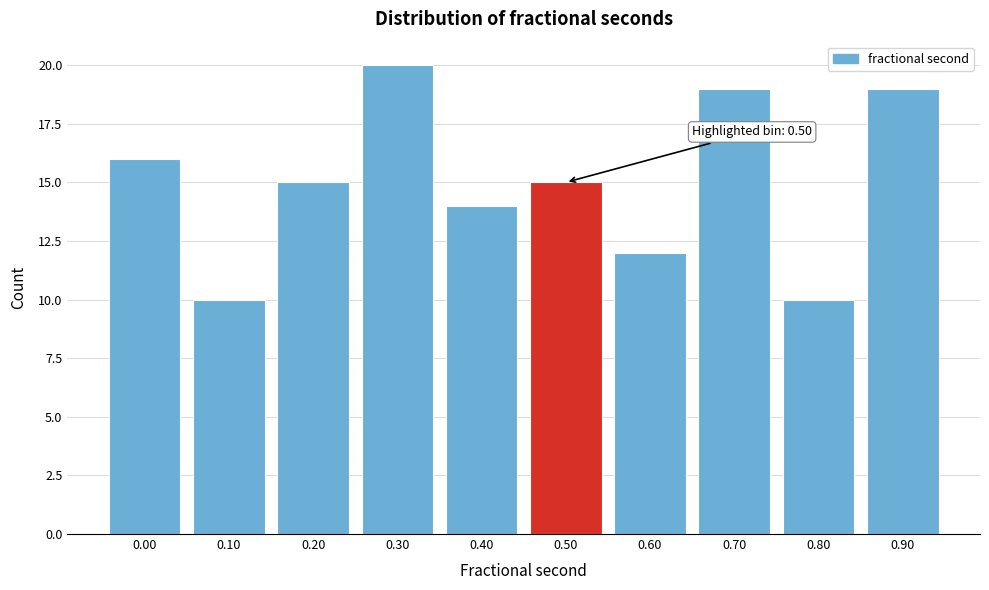

Reading right to left, extract all data points from this chart.

0.90=19	0.80=10	0.70=19	0.60=12	0.50=15	0.40=14	0.30=20	0.20=15	0.10=10	0.00=16